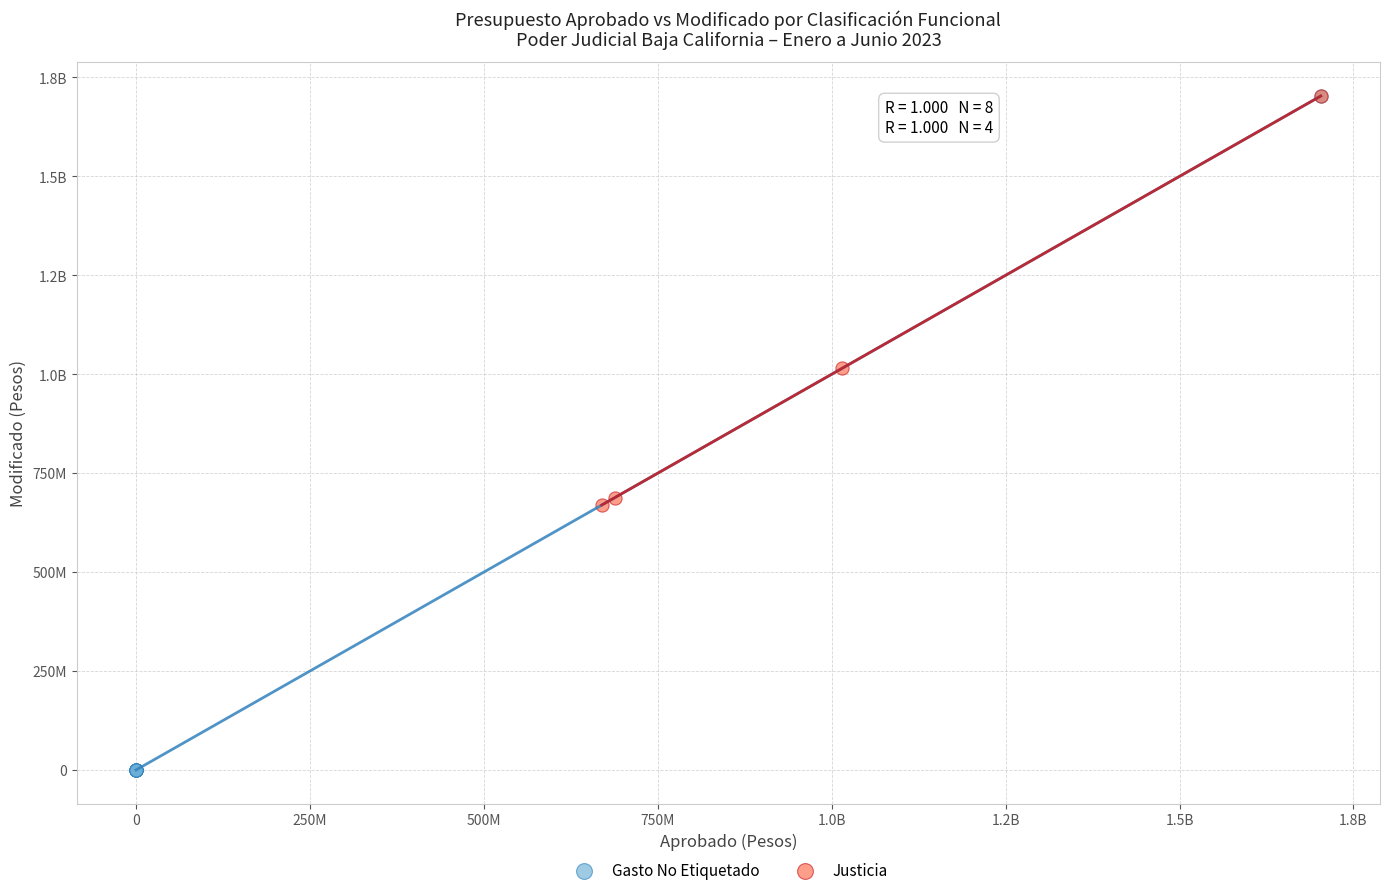

What are all the series names shown in the legend?

Gasto No Etiquetado, Justicia